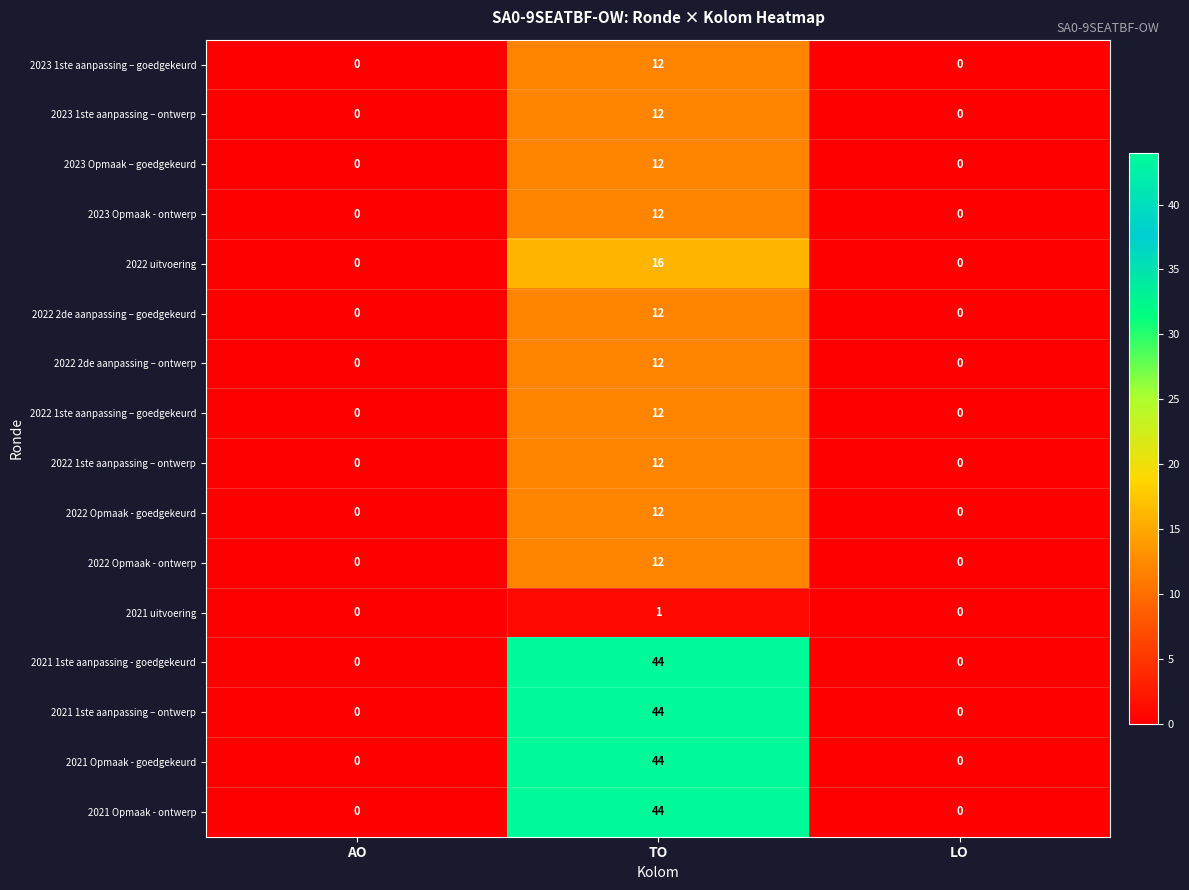

Which category has the highest value across all series?

TO